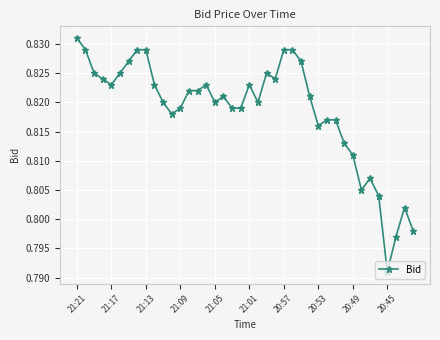

True or false: there are more than 1 points higher than both neighbors.

True